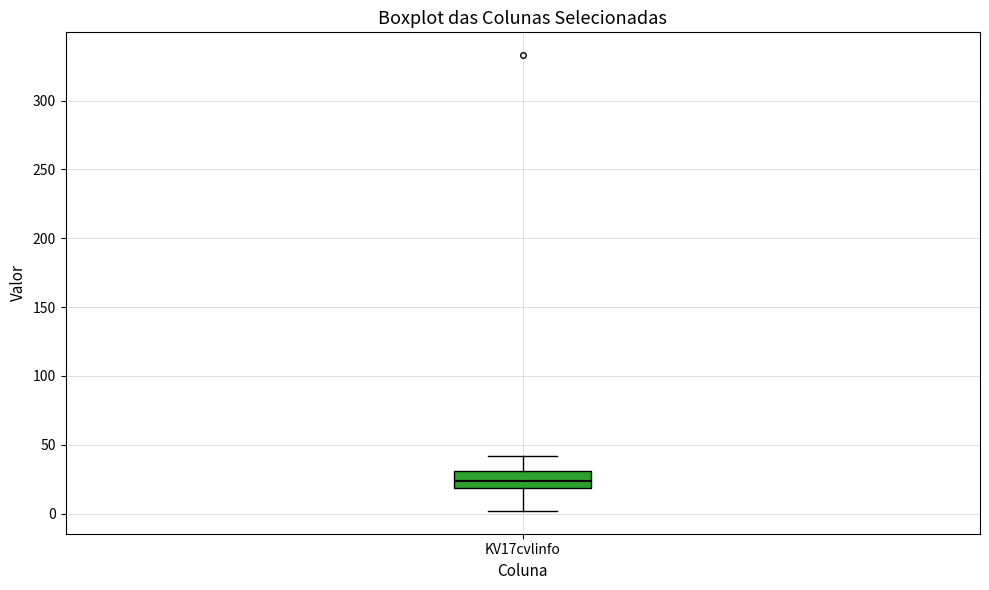

Where does the median line of the box for KV17cvlinfo sit on the y-axis? The values are not printed on the chart, so give them approximately, as read against the axis.

25